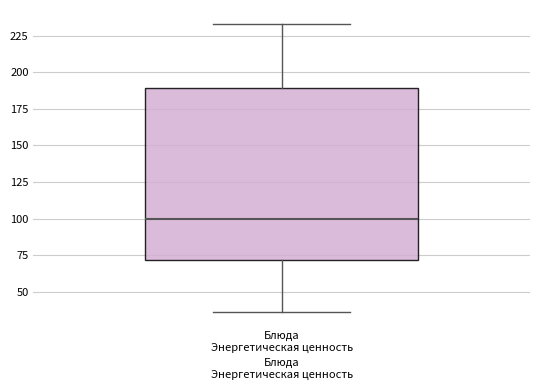

Where is the lower edge of the box for Блюда Энергетическая ценность on the y-axis? The values are not printed on the chart, so give them approximately, as read against the axis.

70